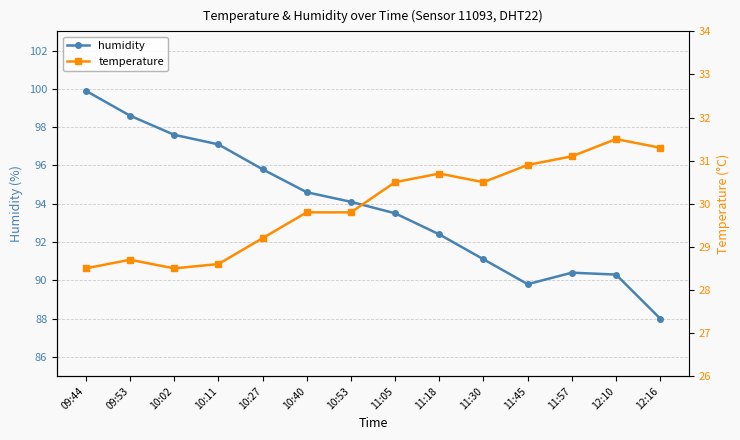

In temperature, how many points are higher than both neighbors (excluding endpoints)?

3